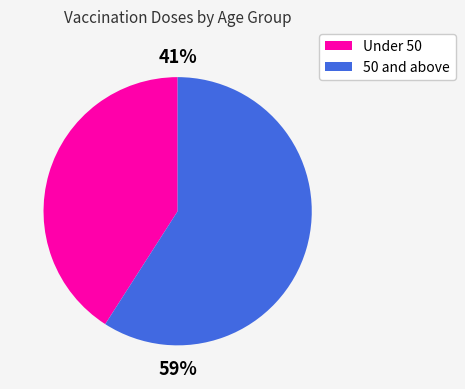

To the nearest percent, what is the difference between the largest and smallest slice percentages?

18%